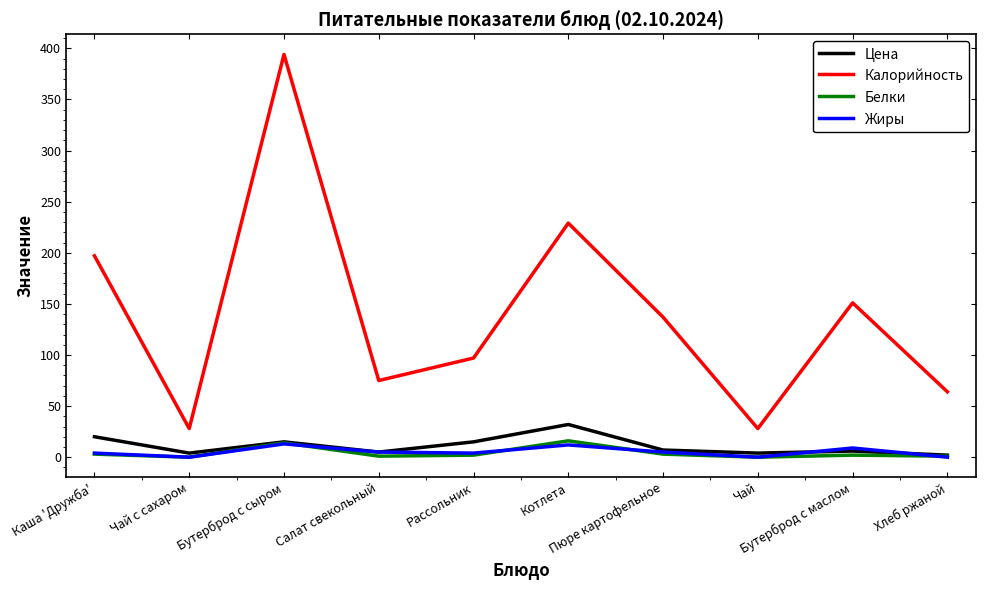

At which category is the sum across all series the highest?

Бутерброд с сыром